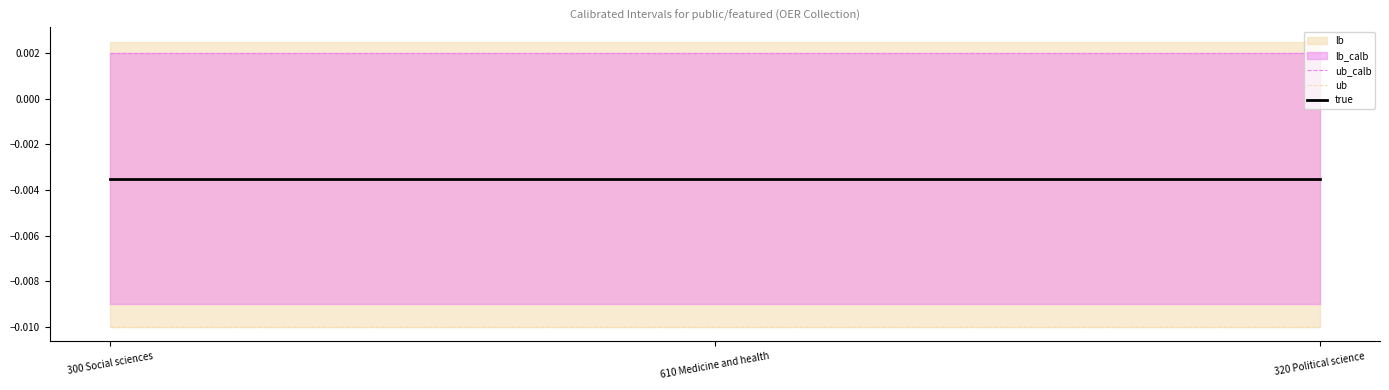

The value of ub at 610 Medicine and health is -0.0. True or false?

True